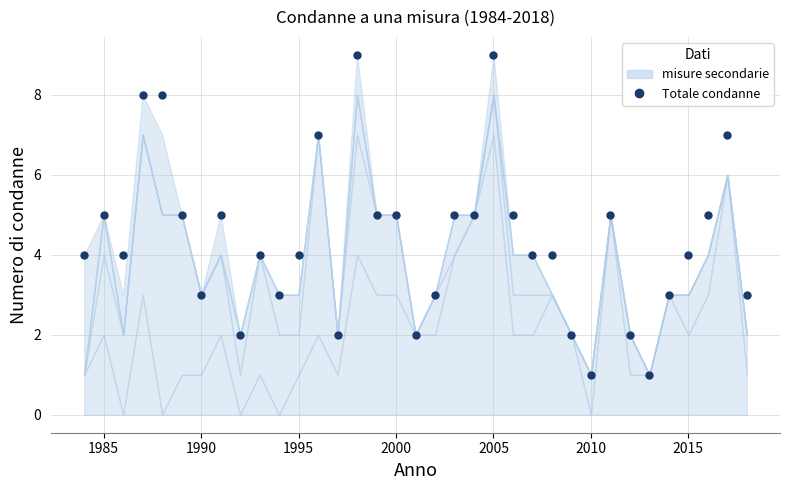

What is the maximum value shown in the chart?

9